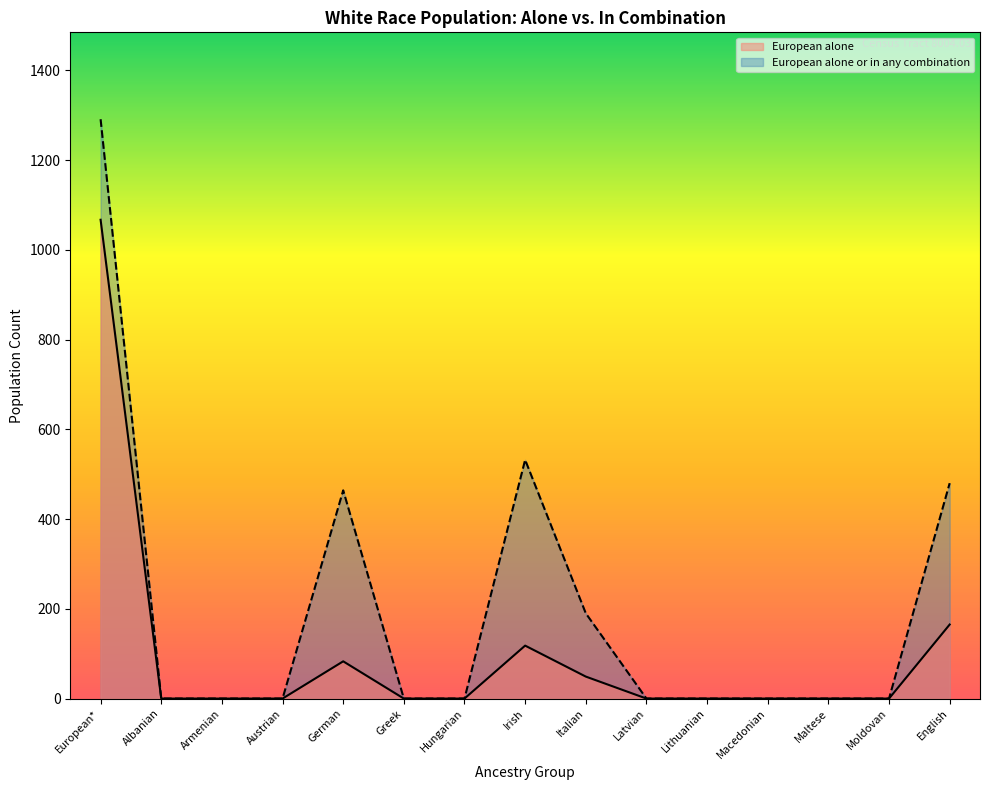

True or false: European alone has a value of 118 at Irish.

True